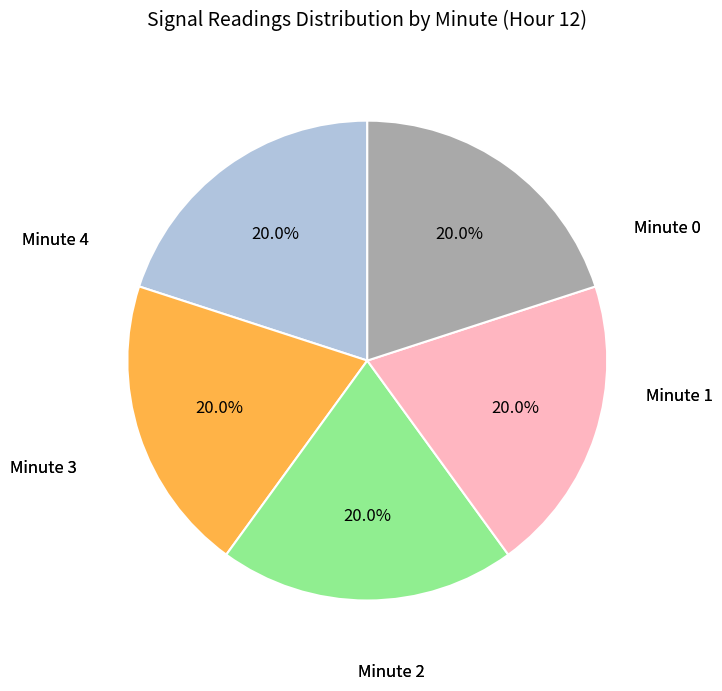

Is there a majority slice in this chart?

No